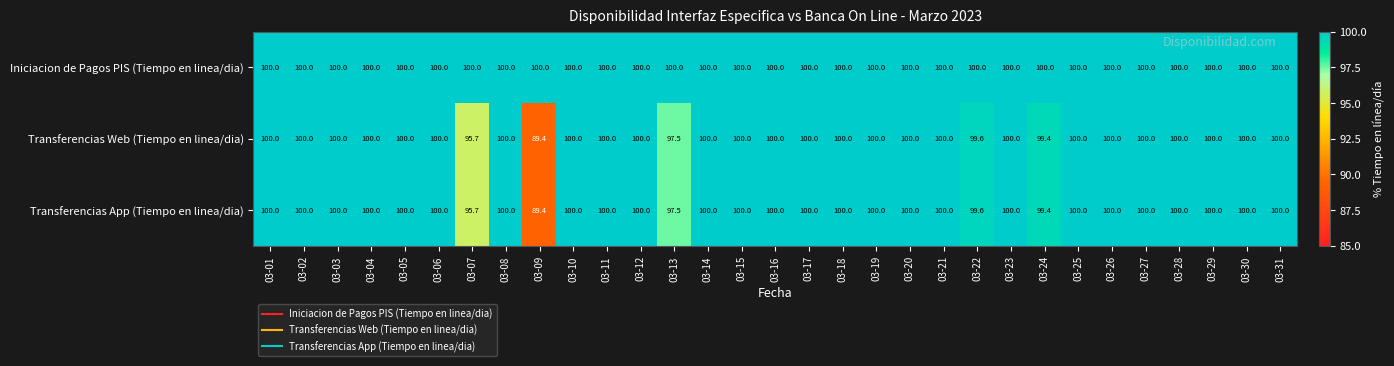

Which series has the largest total across all categories?

Iniciacion de Pagos PIS (Tiempo en linea/dia)